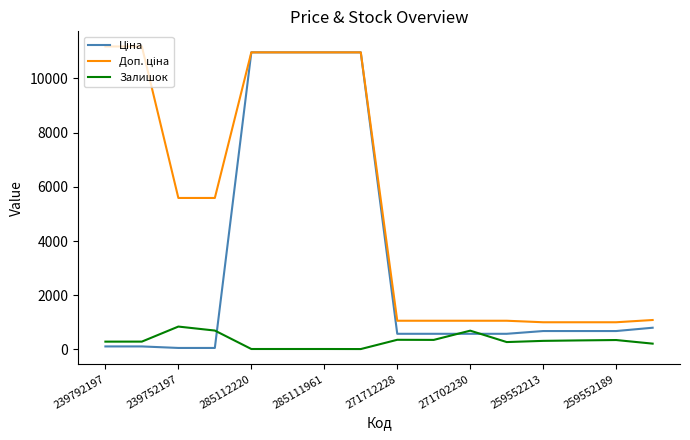

What is the greatest value displayed?

11182.0